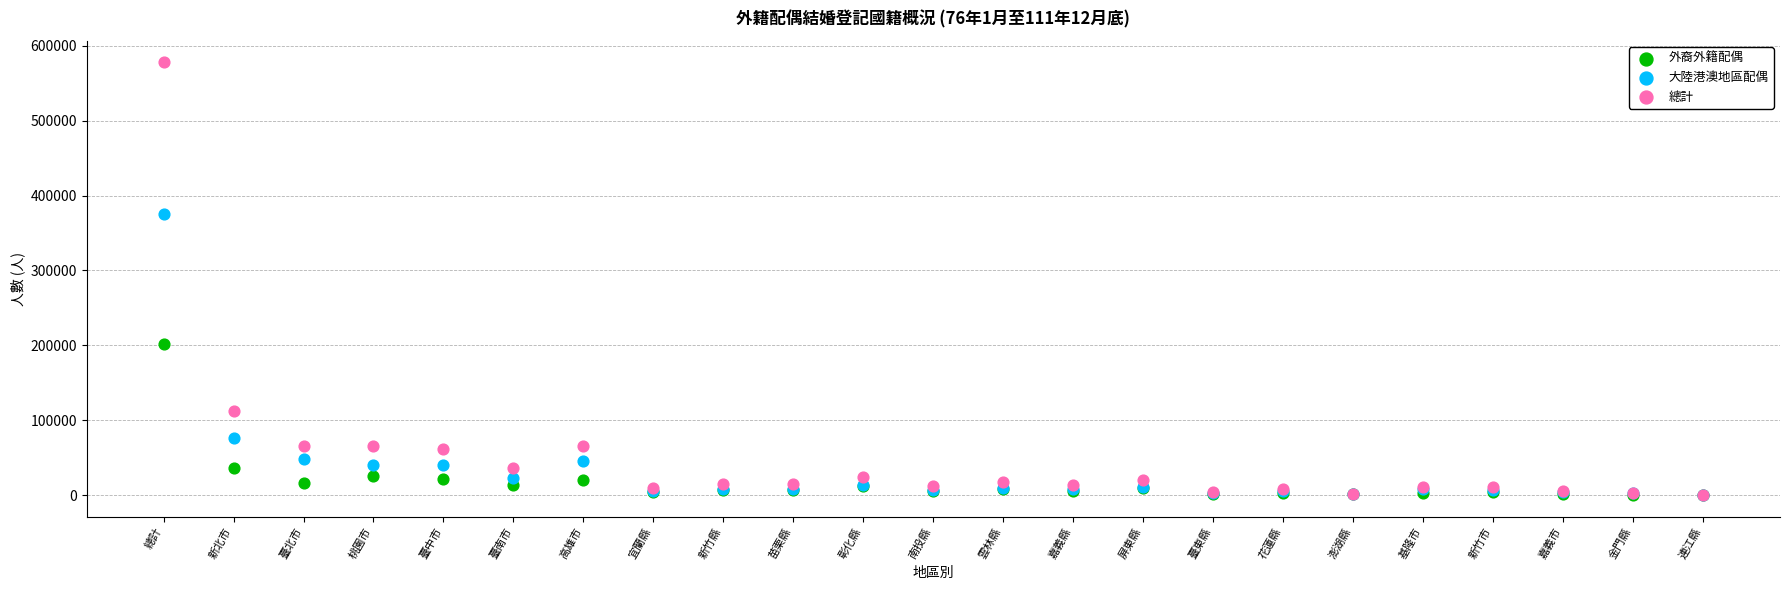

In the 外裔外籍配偶 series, what Y value is closest to 101033?

35970